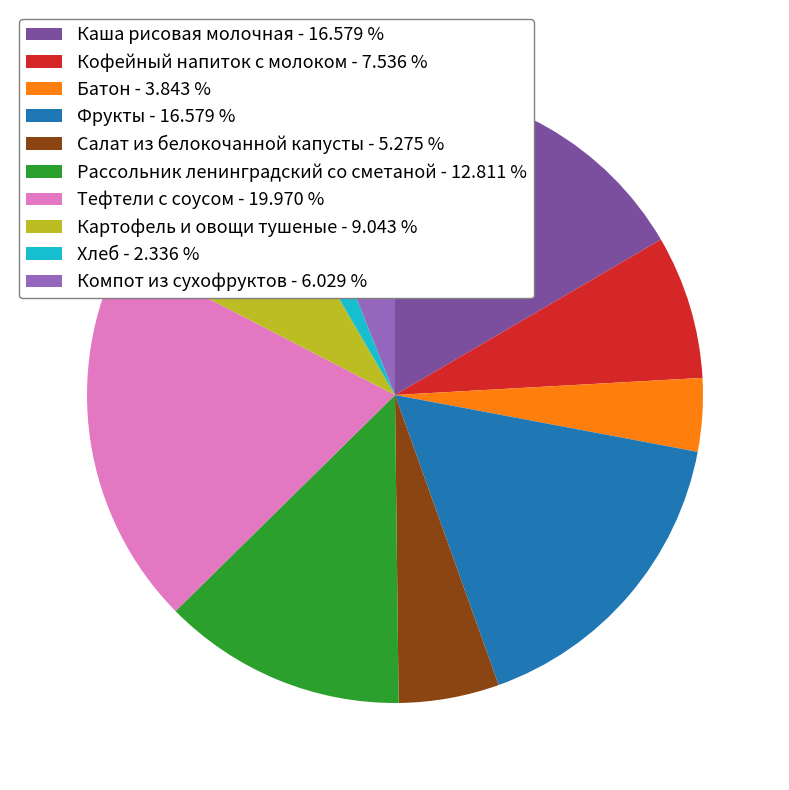

Is there a majority slice in this chart?

No